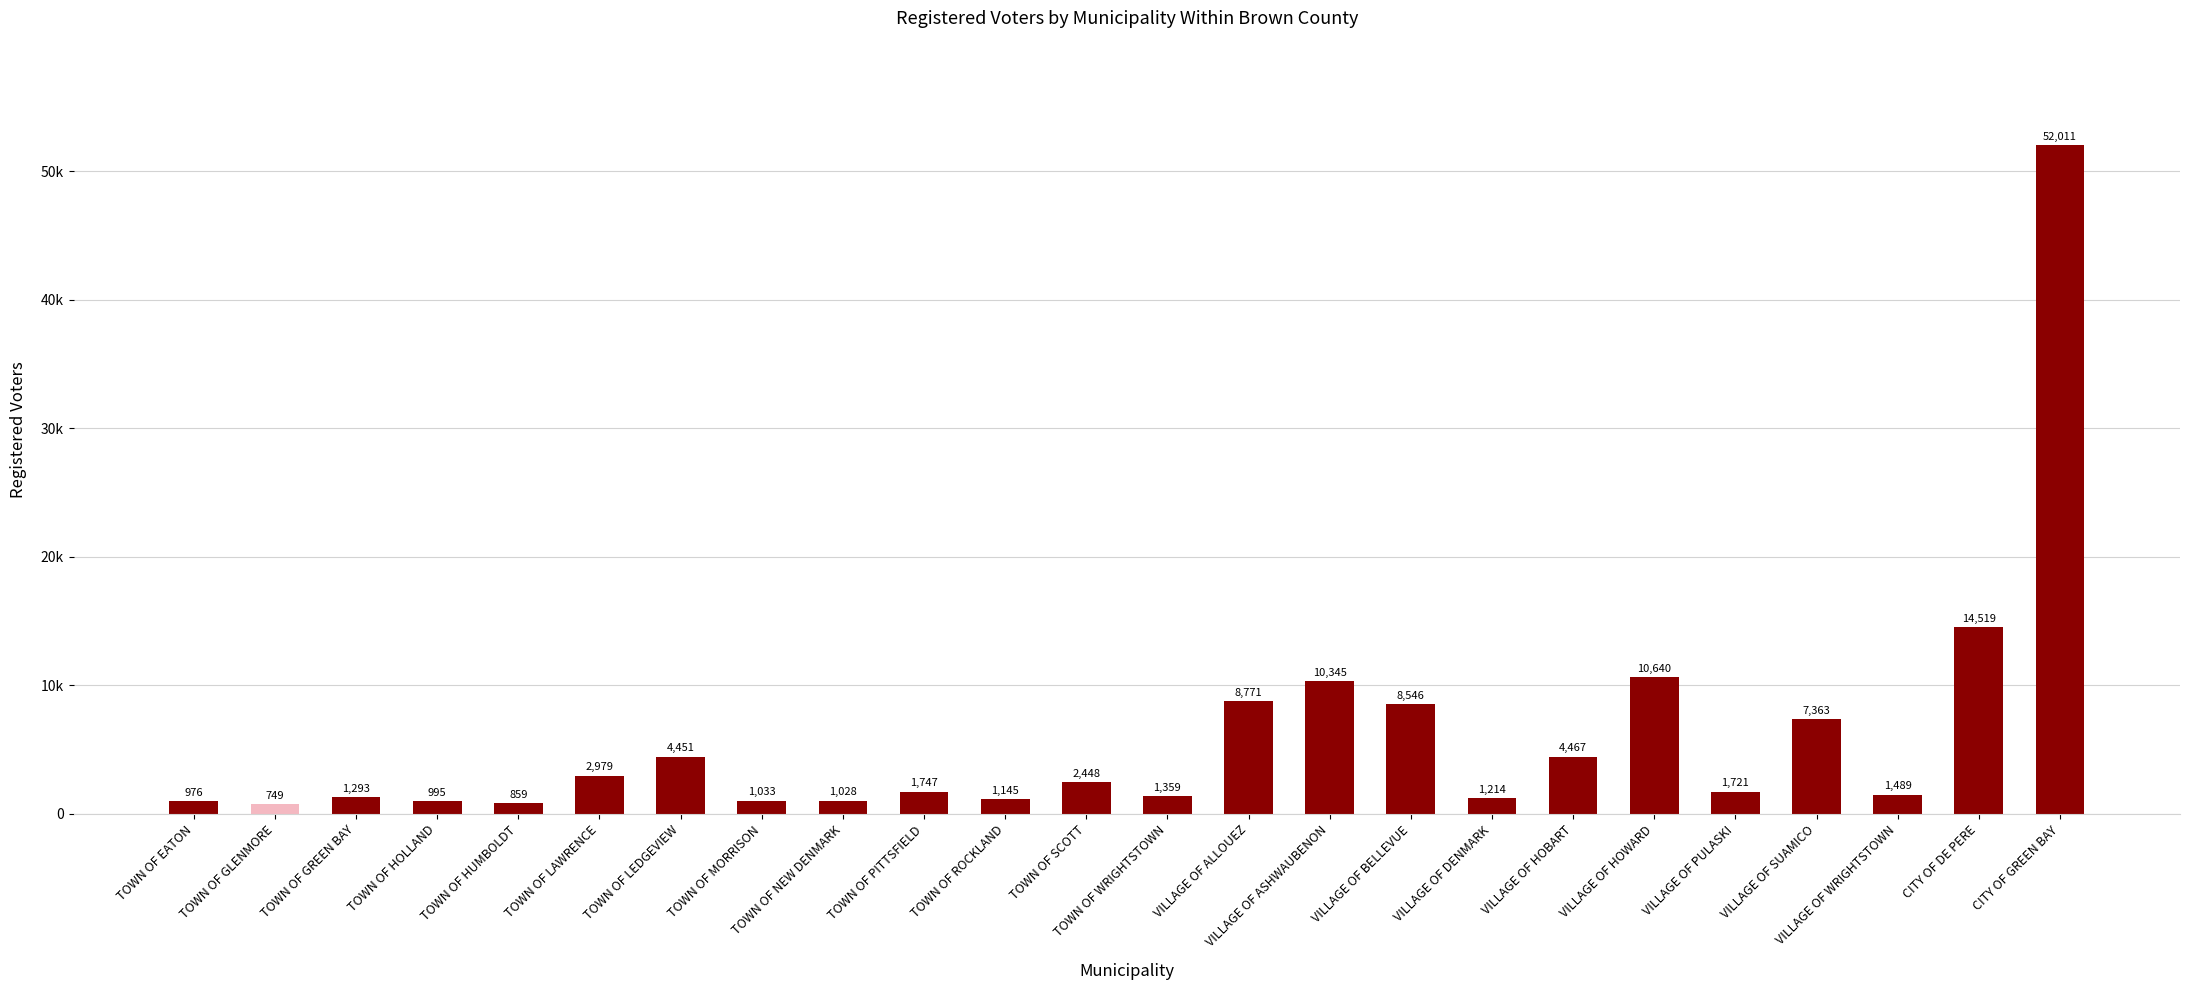

Are the bars horizontal?

No